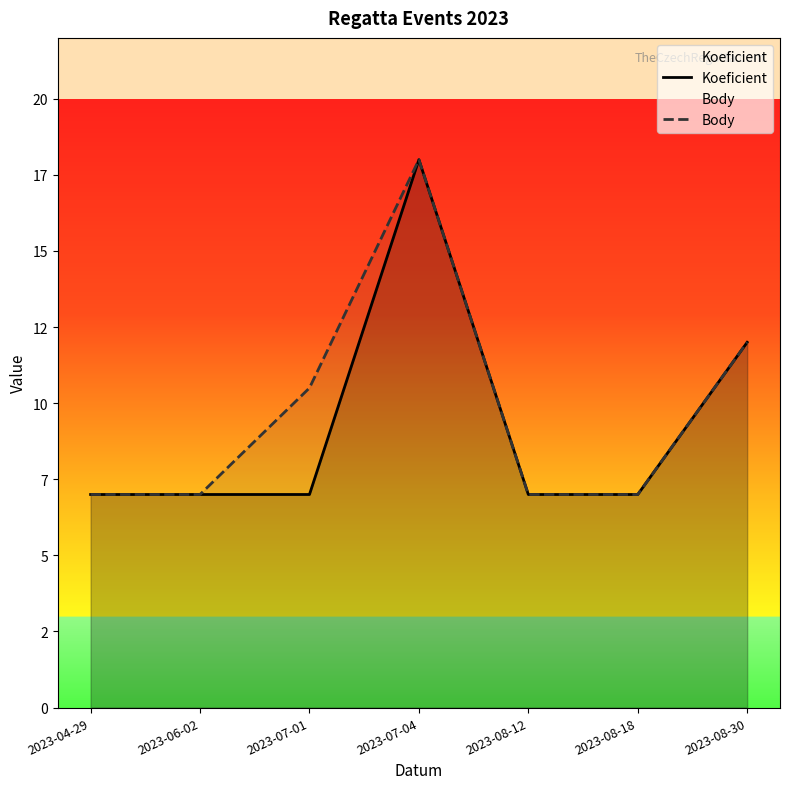

Reading right to left, list all the values displayed in this chart.

Koeficient: 12.0	7.0	7.0	18.0	7.0	7.0	7.0
Body: 12.0	7.0	7.0	18.0	10.5	7.0	7.0